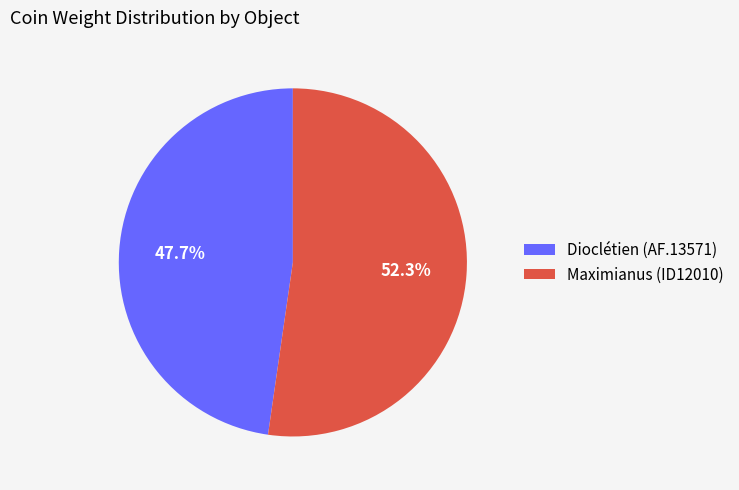

To the nearest percent, what portion does Dioclétien (AF.13571) represent?

48%